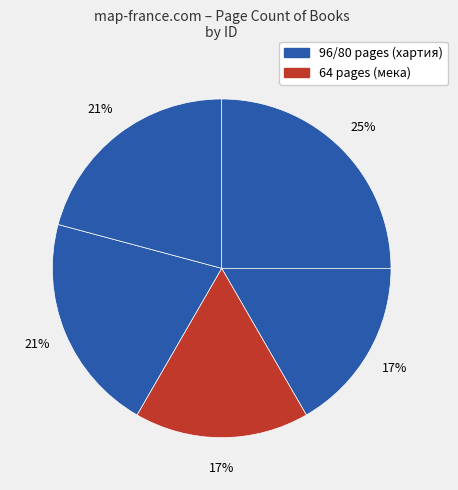

How many segments does this pie chart have?

5